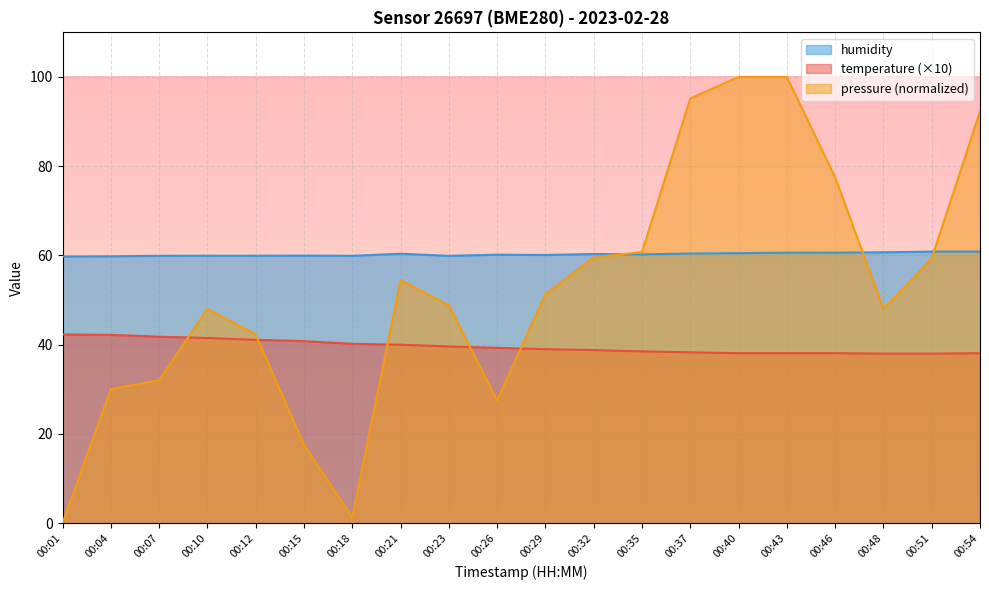

How many times do humidity and pressure_norm cross each other?

3